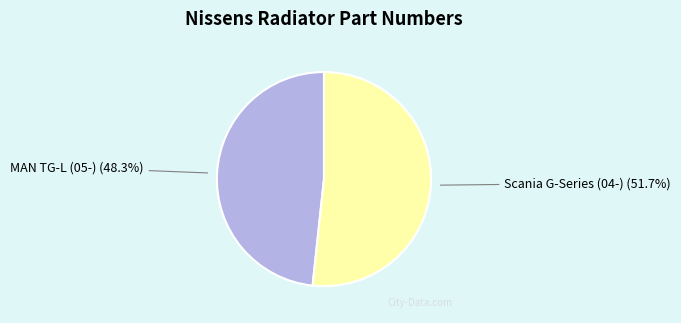

To the nearest percent, what is the combined percentage of MAN TG-L (05-) and Scania G-Series (04-)?

100%